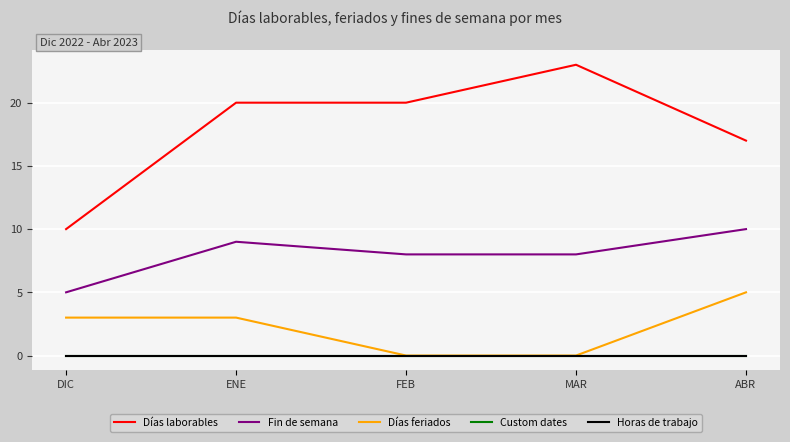

What is the approximate value of Fin de semana at ABR?

10